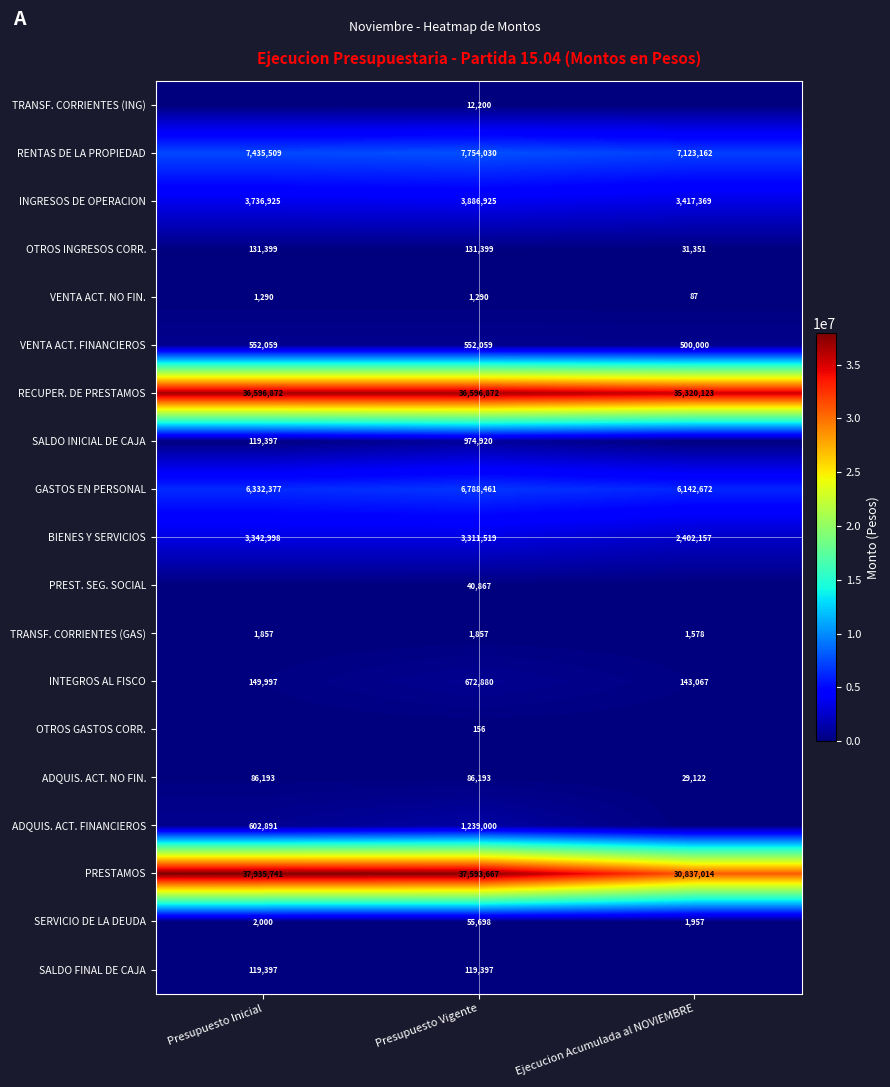

Which category has the highest value in the BIENES Y SERVICIOS series?

Presupuesto Inicial